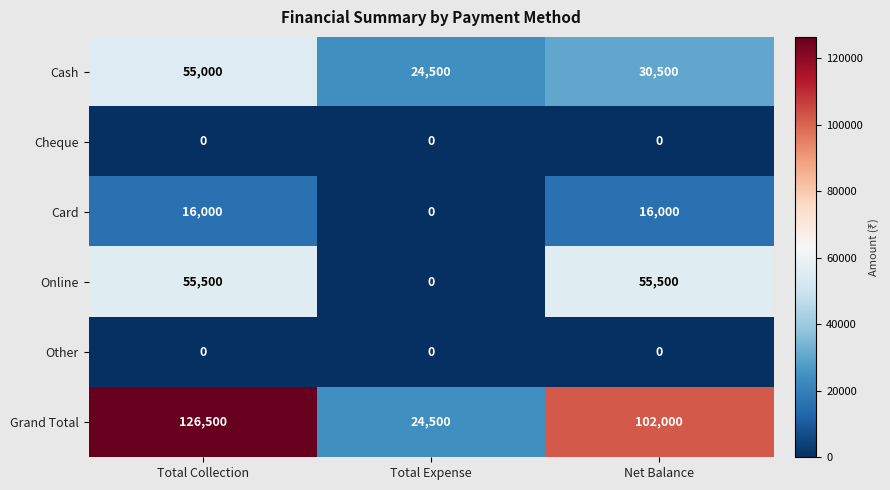

Reading right to left, extract all data points from this chart.

Cash: 30500	24500	55000
Cheque: 0	0	0
Card: 16000	0	16000
Online: 55500	0	55500
Other: 0	0	0
Grand Total: 102000	24500	126500